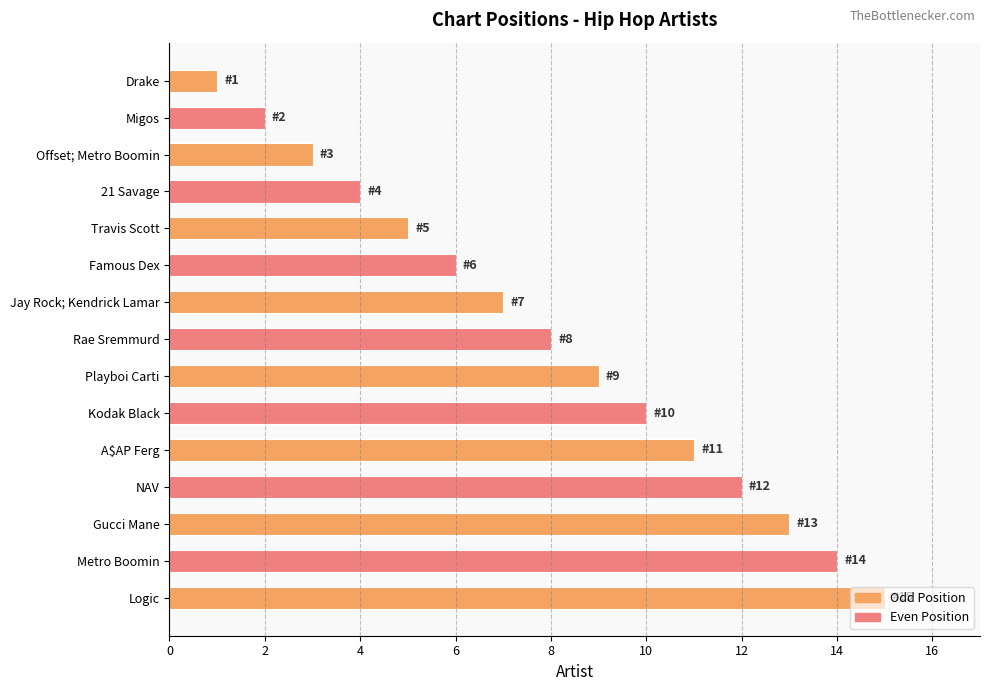

What is the difference between the maximum and minimum values?

14